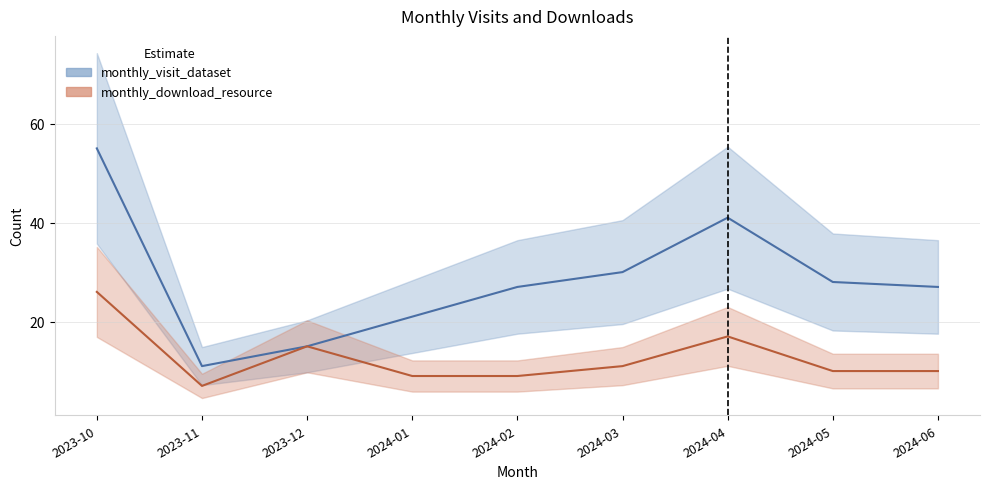

The value of monthly_visit_dataset at 2023-11 is 11. True or false?

True